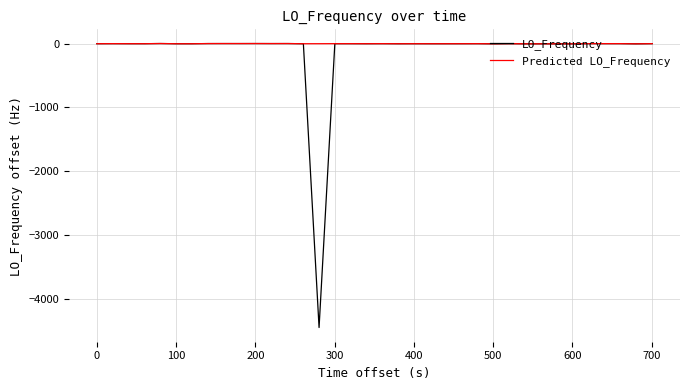

Is this an area chart (filled region under the line)?

No